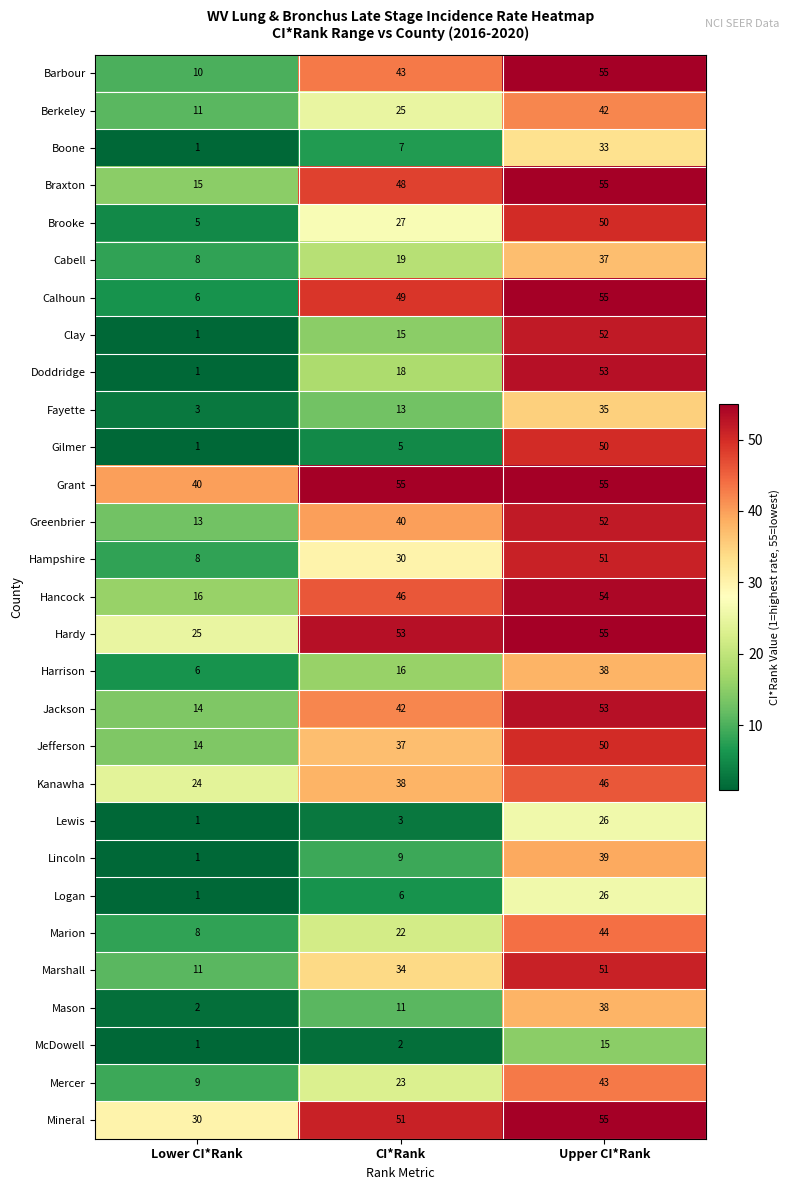

Which series has the widest spread of values?

Doddridge